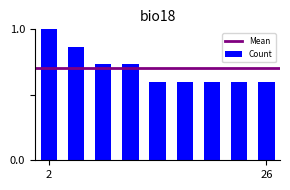

What is the minimum value shown in the chart?

0.6